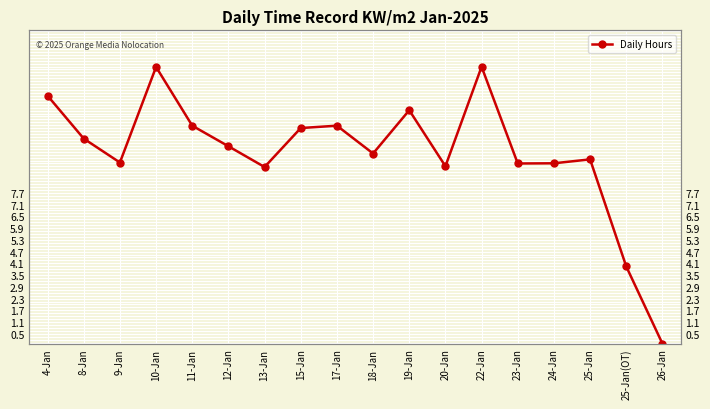

What is the sum of the values at 17-Jan and 8-Jan?

21.6